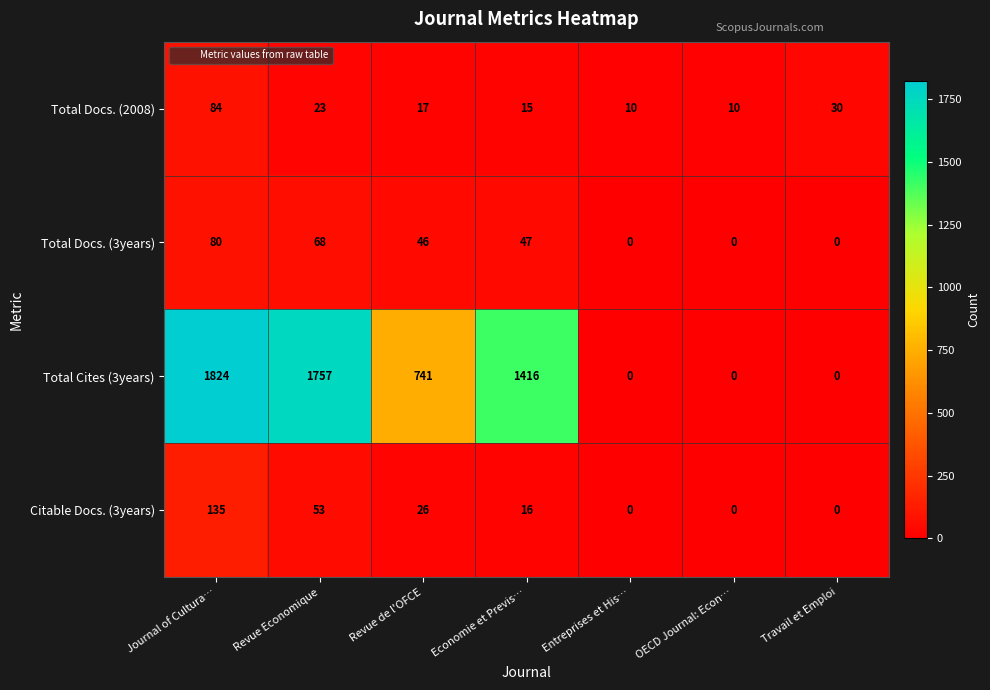

Which label corresponds to the largest value in the chart?

Journal of Cultura…